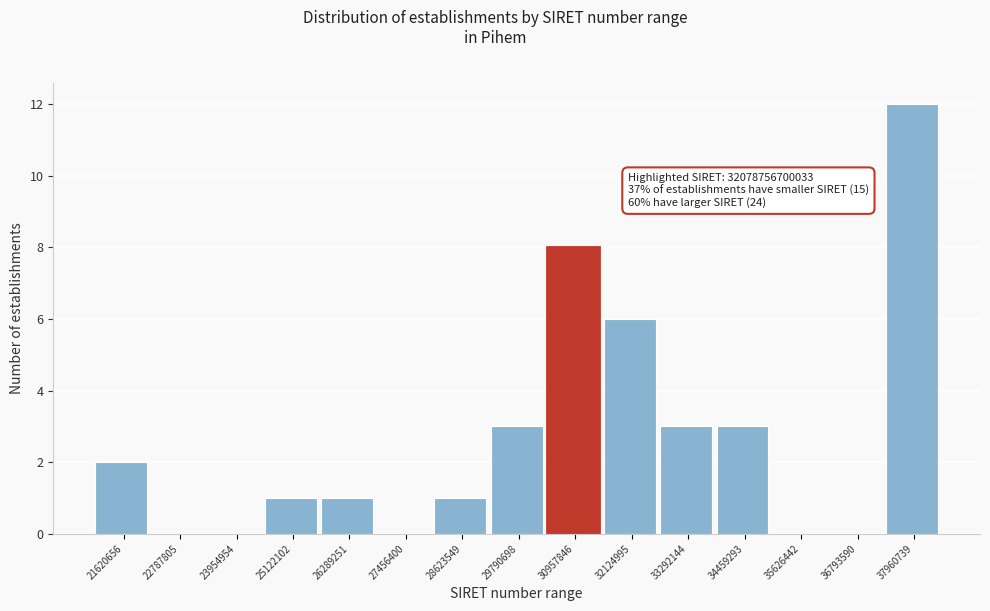

Reading left to right, list all the values displayed in this chart.

21620656=2	22787805=0	23954954=0	25122102=1	26289251=1	27456400=0	28623549=1	29790698=3	30957846=8	32124995=6	33292144=3	34459293=3	35626442=0	36793590=0	37960739=12